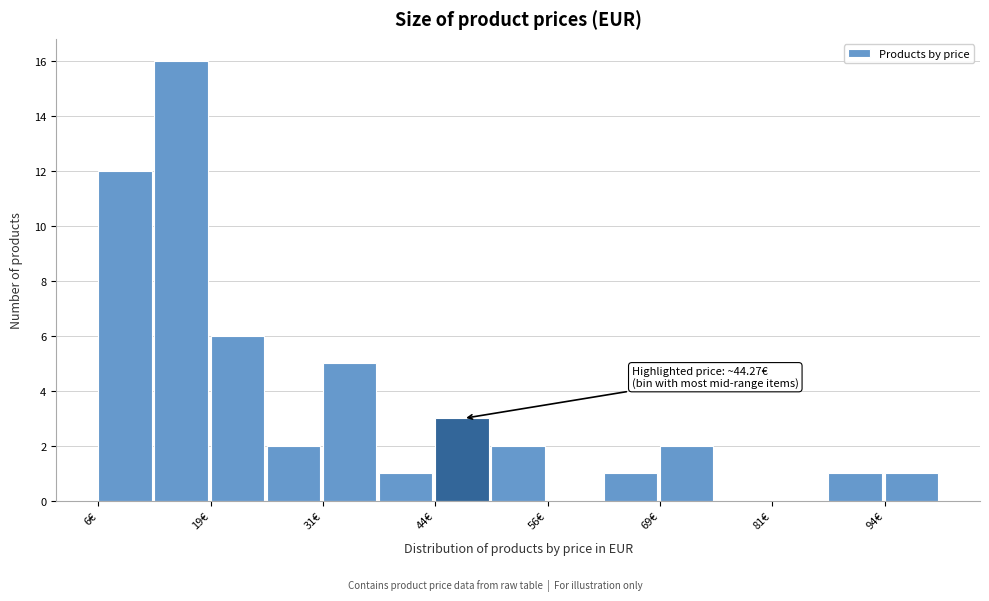

Around what value on the x-axis is the tallest bar? Give the approximate position of its centre, as read against the axis.

16